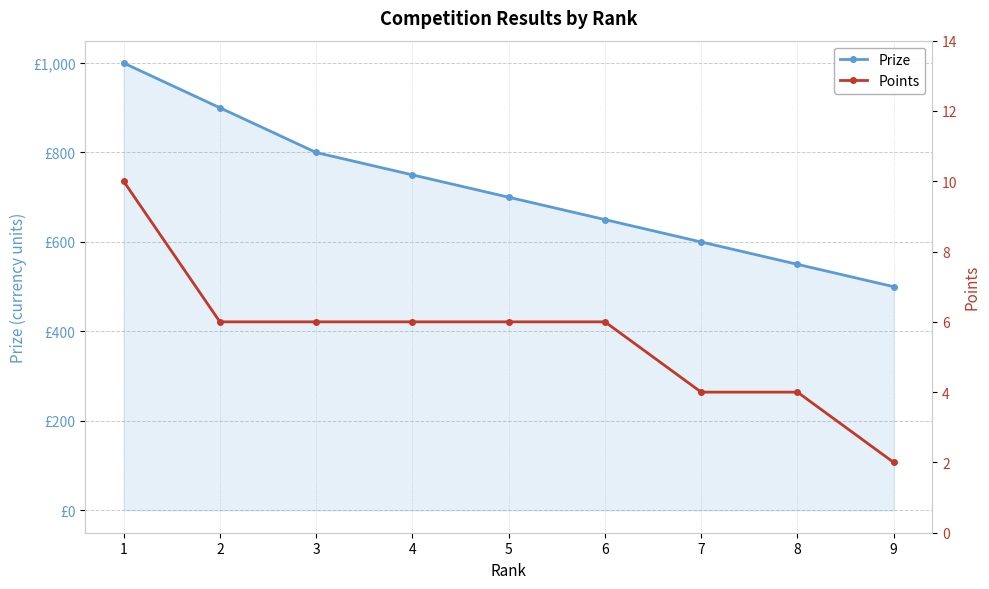

True or false: Points and Prize intersect in this chart.

False